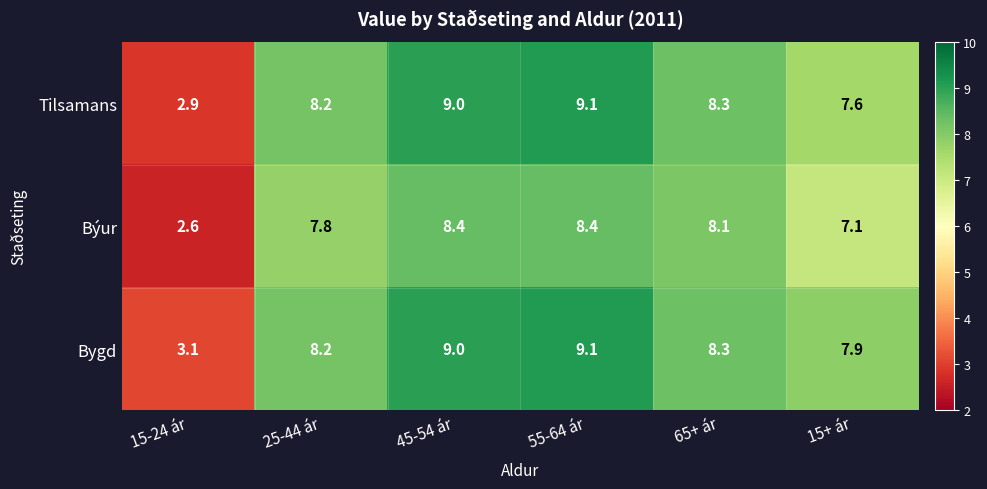

Where does the Bygd series first go above 8?

25-44 ár